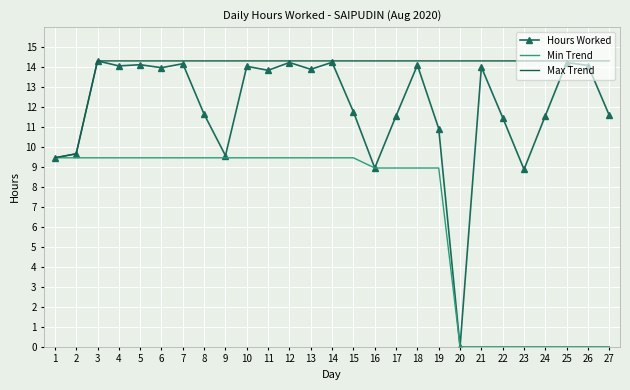

The Hours Worked series shows 22.7 at 25. True or false?

False